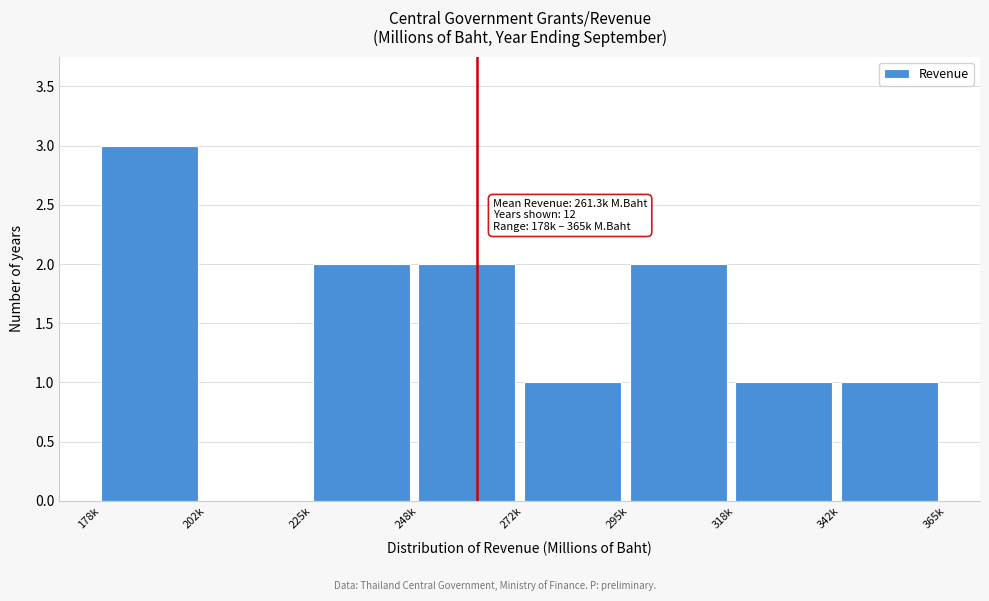

Reading left to right, list all the values displayed in this chart.

178k=3	202k=0	225k=2	248k=2	272k=1	295k=2	318k=1	342k=1